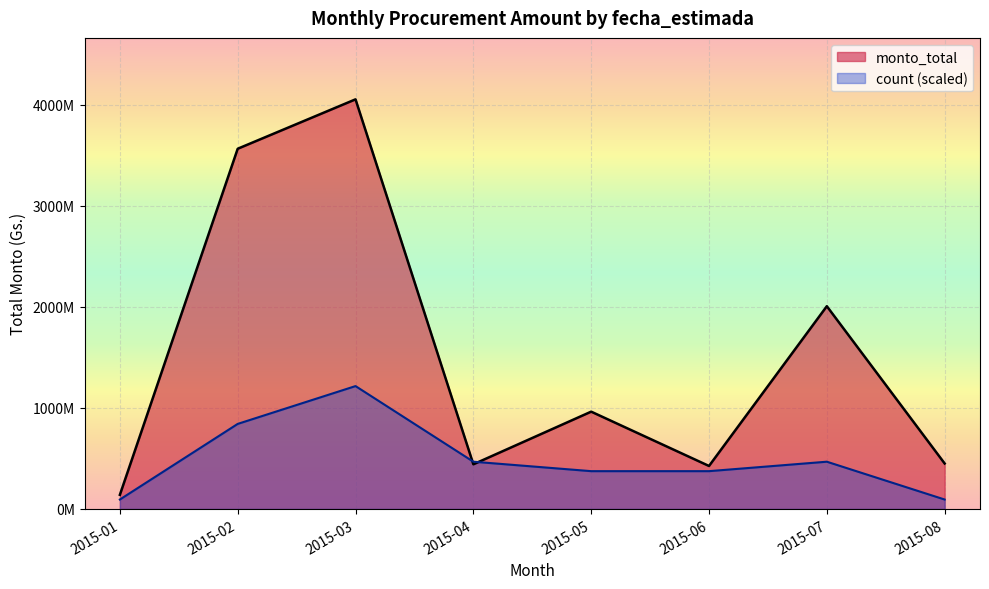

Rank the series at 2015-02 from lowest to highest value.

count (scaled), monto_total